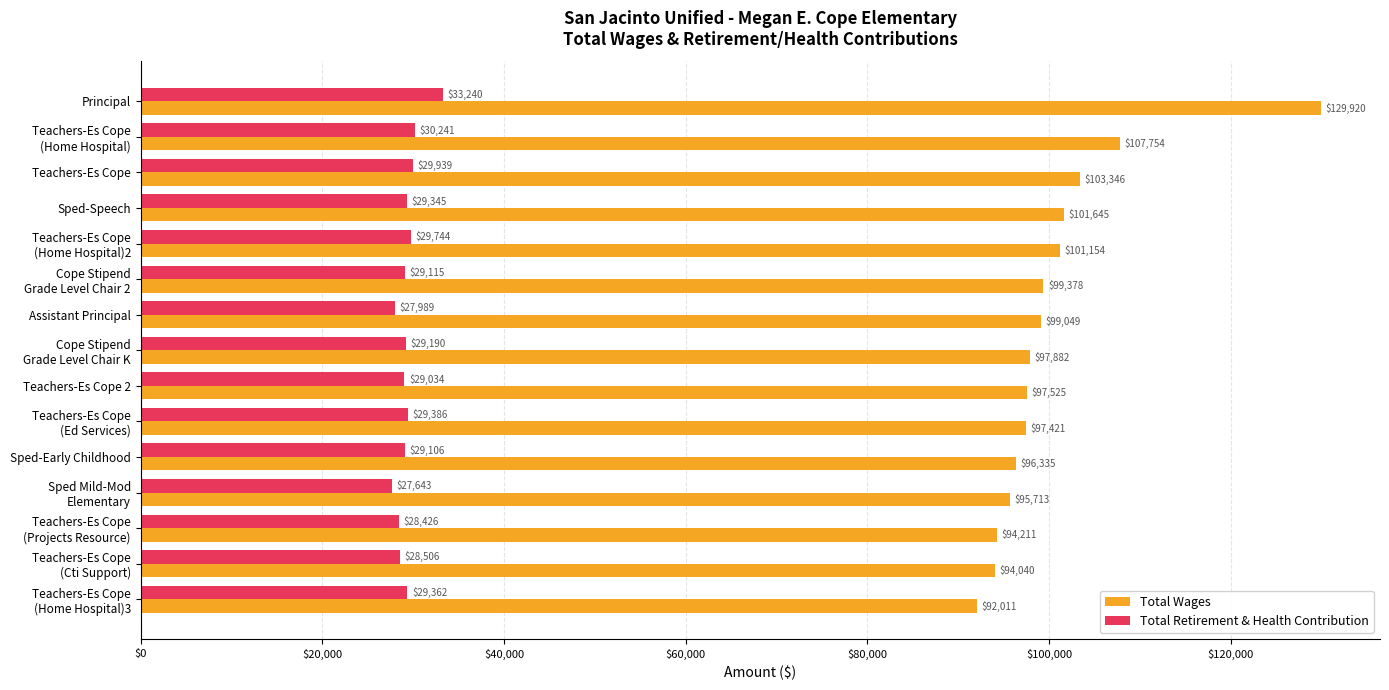

At which category does the chart reach its peak across all series?

Principal